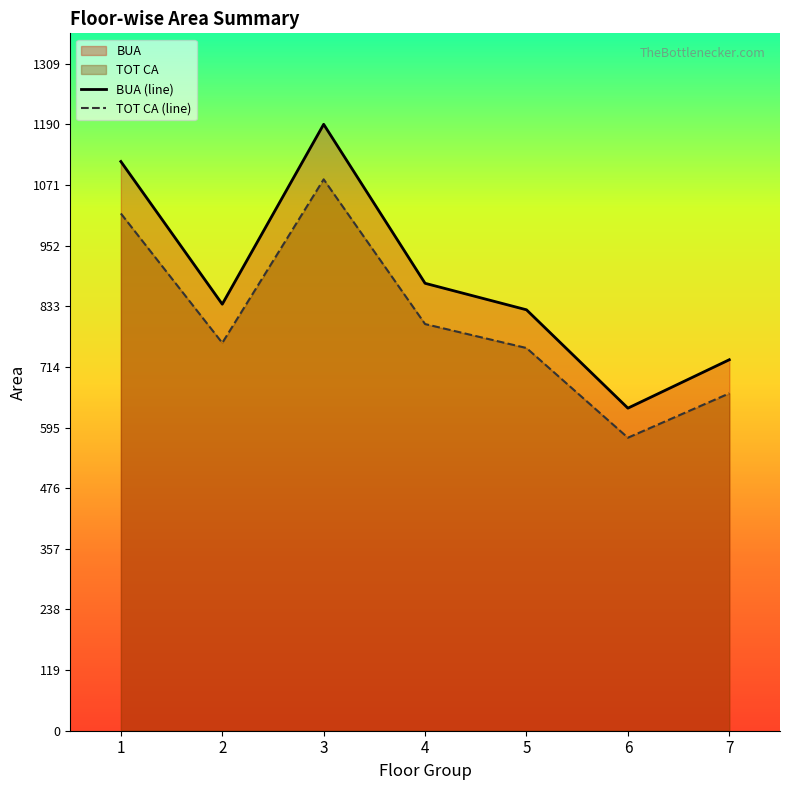

What is the difference between the highest and lowest values at 1?

102